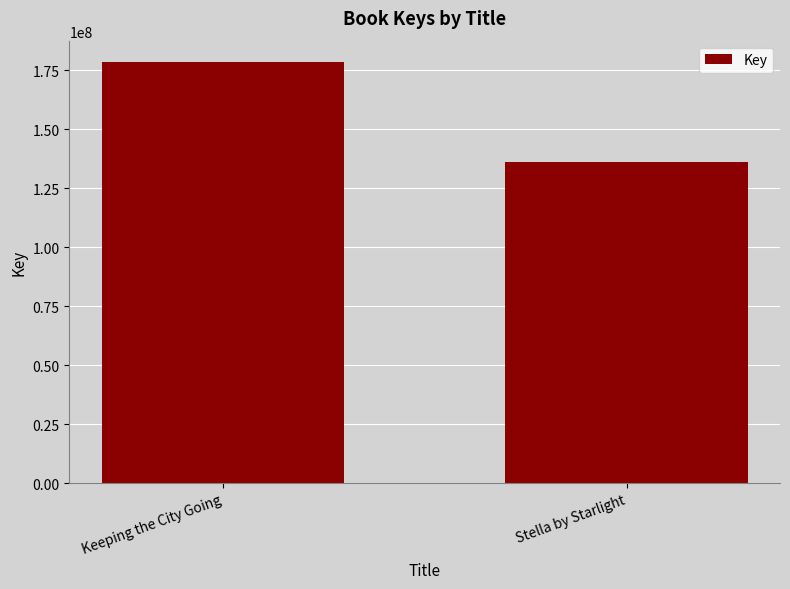

What is the ratio of the value at Stella by Starlight to the value at Keeping the City Going?

0.8